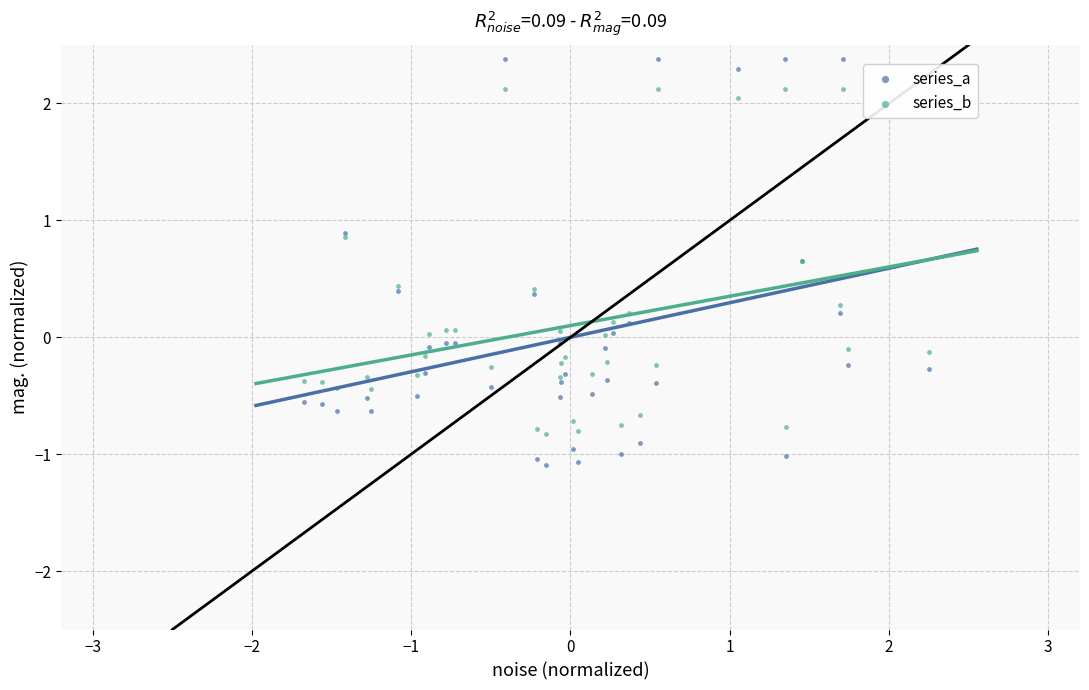

What are all the series names shown in the legend?

series_a, series_b